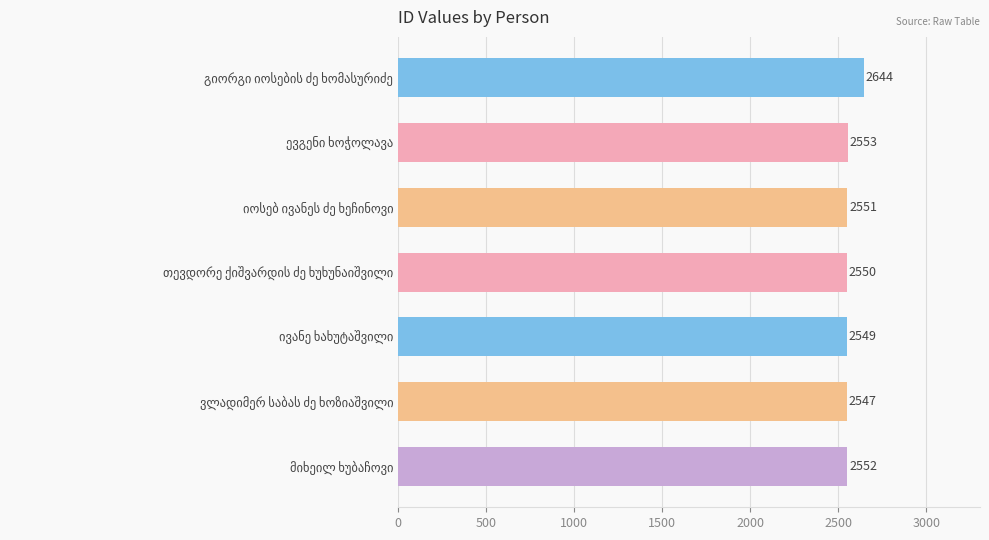

What is the maximum value shown in the chart?

2644